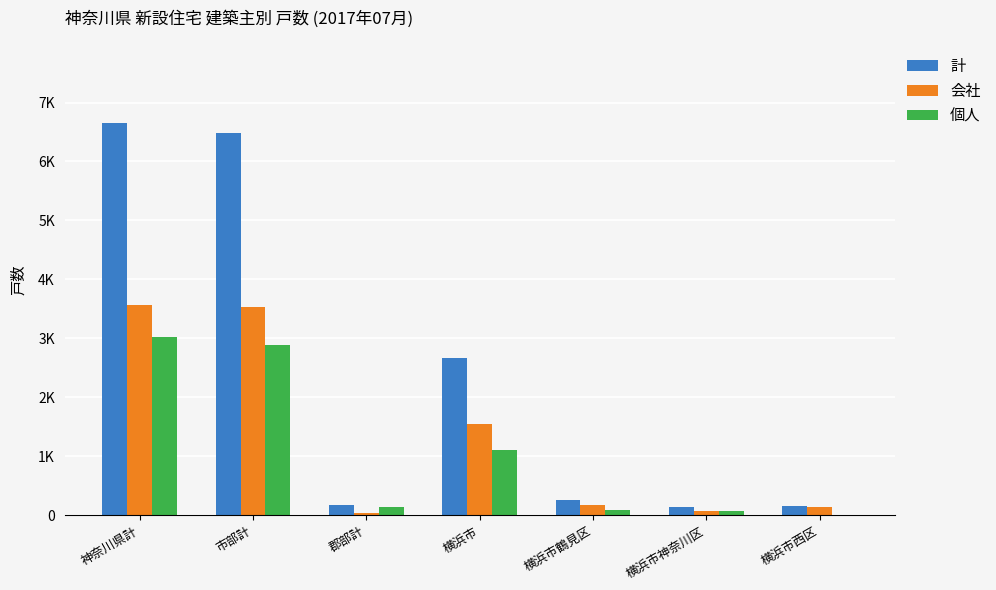

At how many categories does at least one series exceed 1433?

3